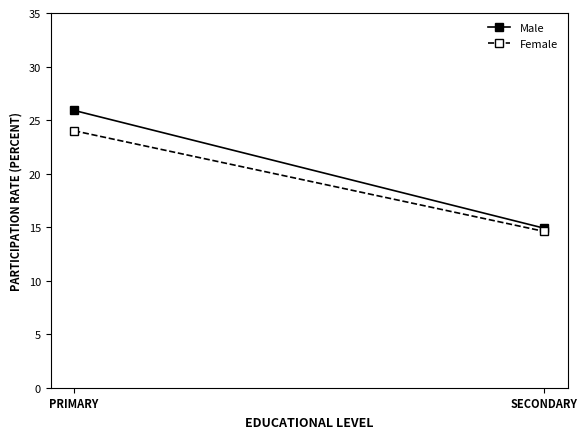

Reading right to left, extract all data points from this chart.

Male: SECONDARY=14.9	PRIMARY=25.9
Female: SECONDARY=14.6	PRIMARY=24.0